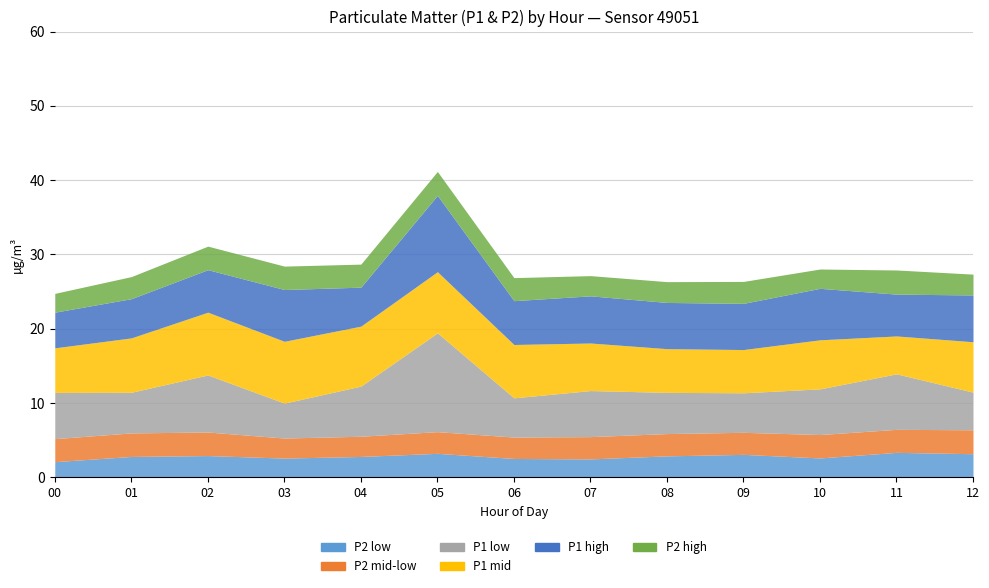

Is it true that P1 high equals 1.8 at 10?

False